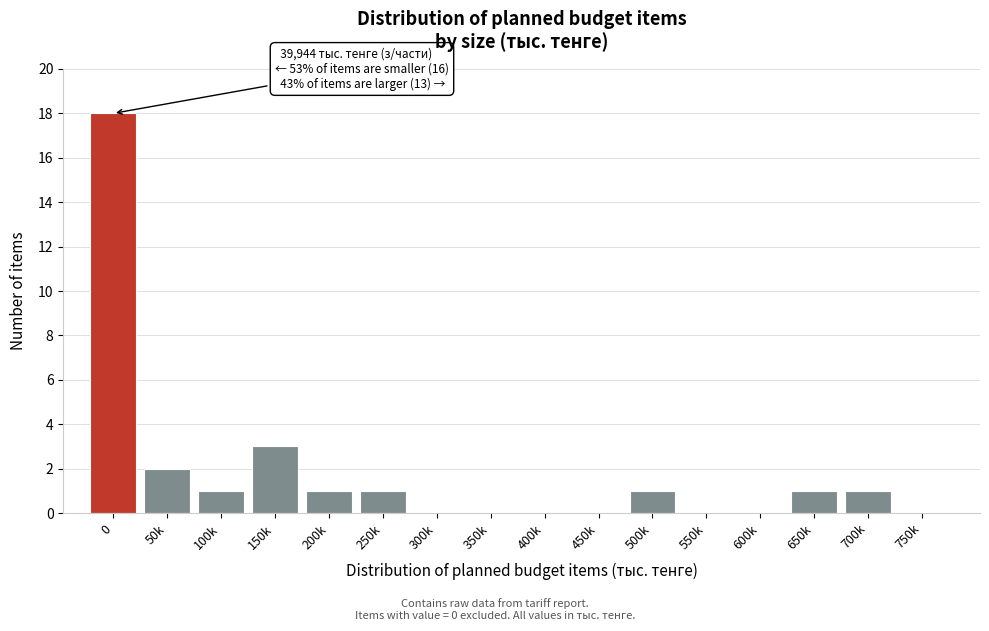

Reading left to right, transcribe all the data shown in this chart.

0=18	50k=2	100k=1	150k=3	200k=1	250k=1	300k=0	350k=0	400k=0	450k=0	500k=1	550k=0	600k=0	650k=1	700k=1	750k=0